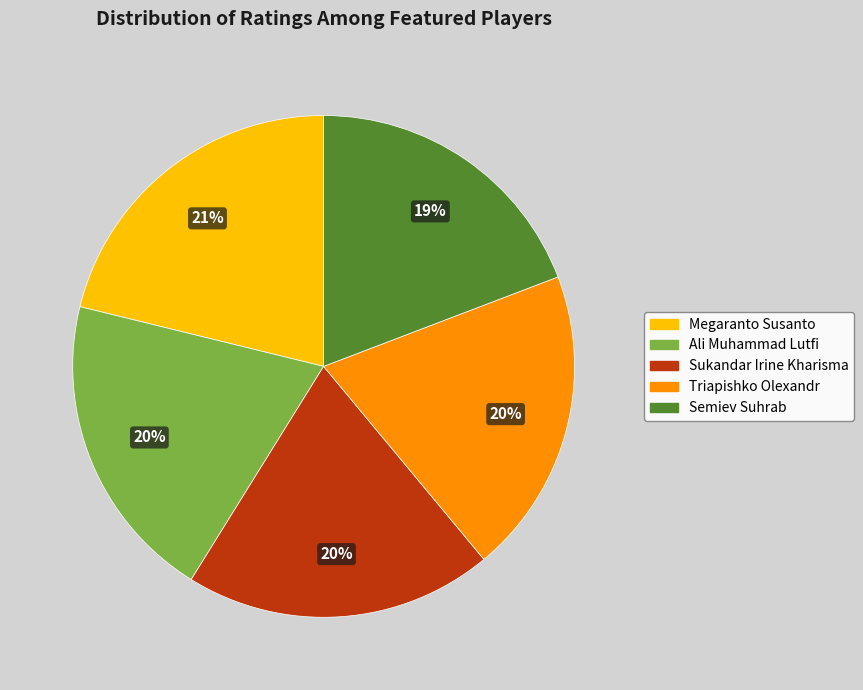

How many slices are in this pie chart?

5